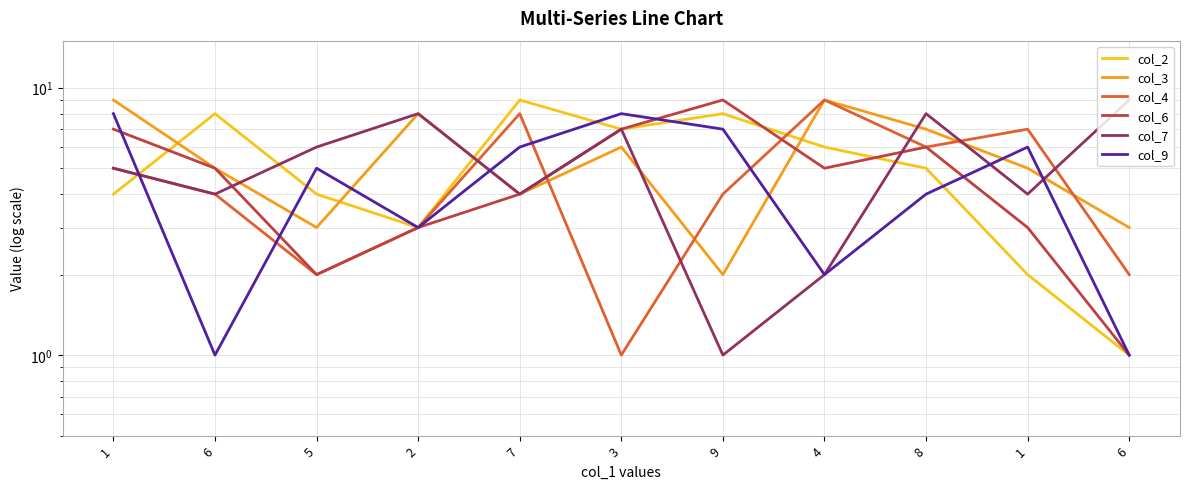

At how many categories does at least one series exceed 1?

11